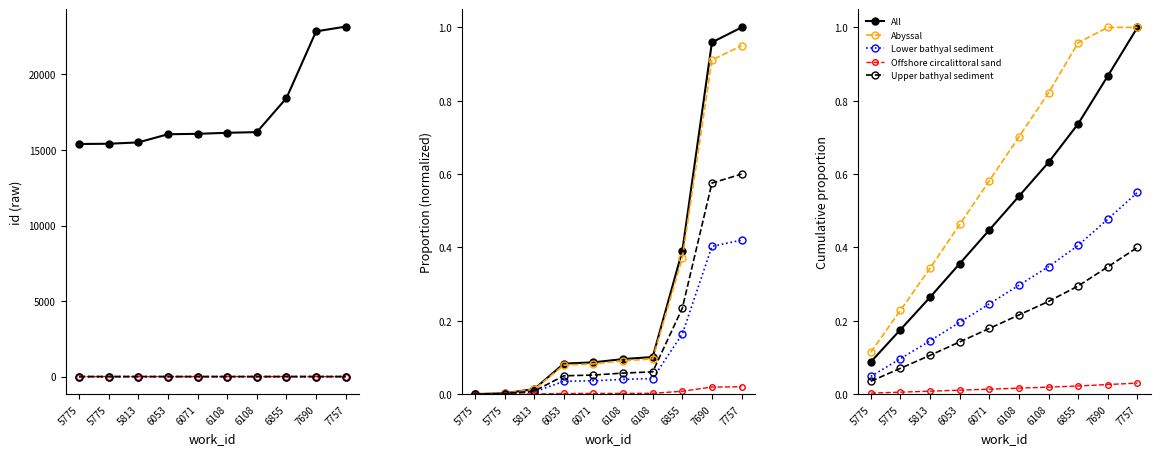

True or false: All and Abyssal cross at least once.

False